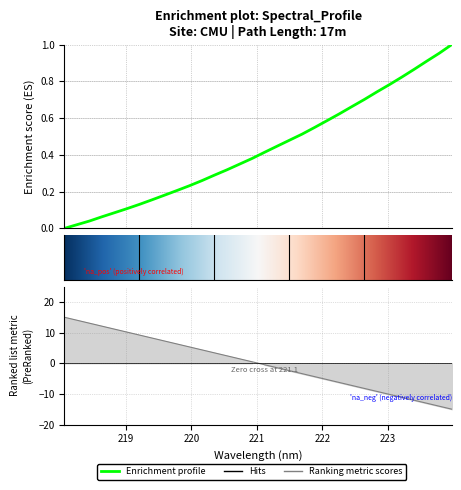

How many lines are shown in the chart?

1